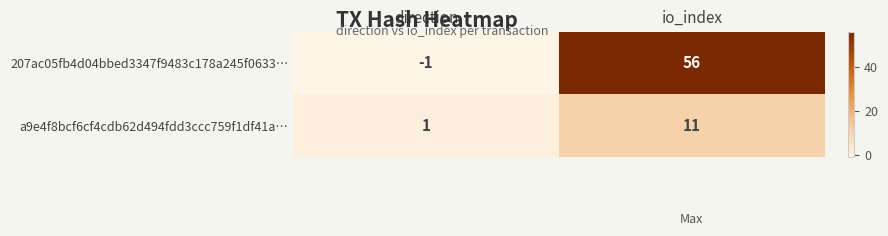

Reading left to right, transcribe all the data shown in this chart.

207ac05fb4d04bbed3347f9483c178a245f0633…: direction=-1	io_index=56
a9e4f8bcf6cf4cdb62d494fdd3ccc759f1df41a…: direction=1	io_index=11